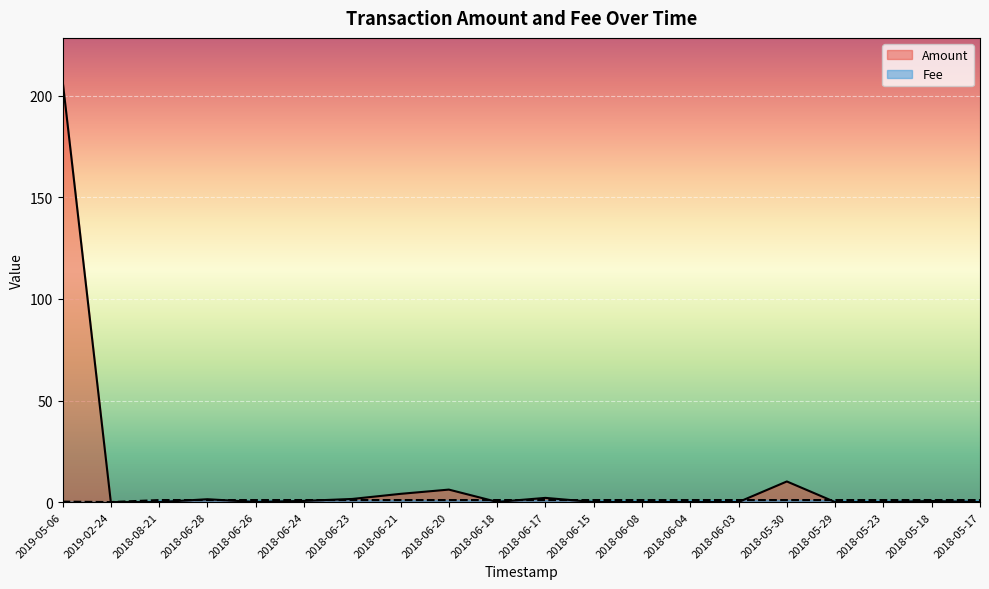

How many lines are shown in the chart?

2